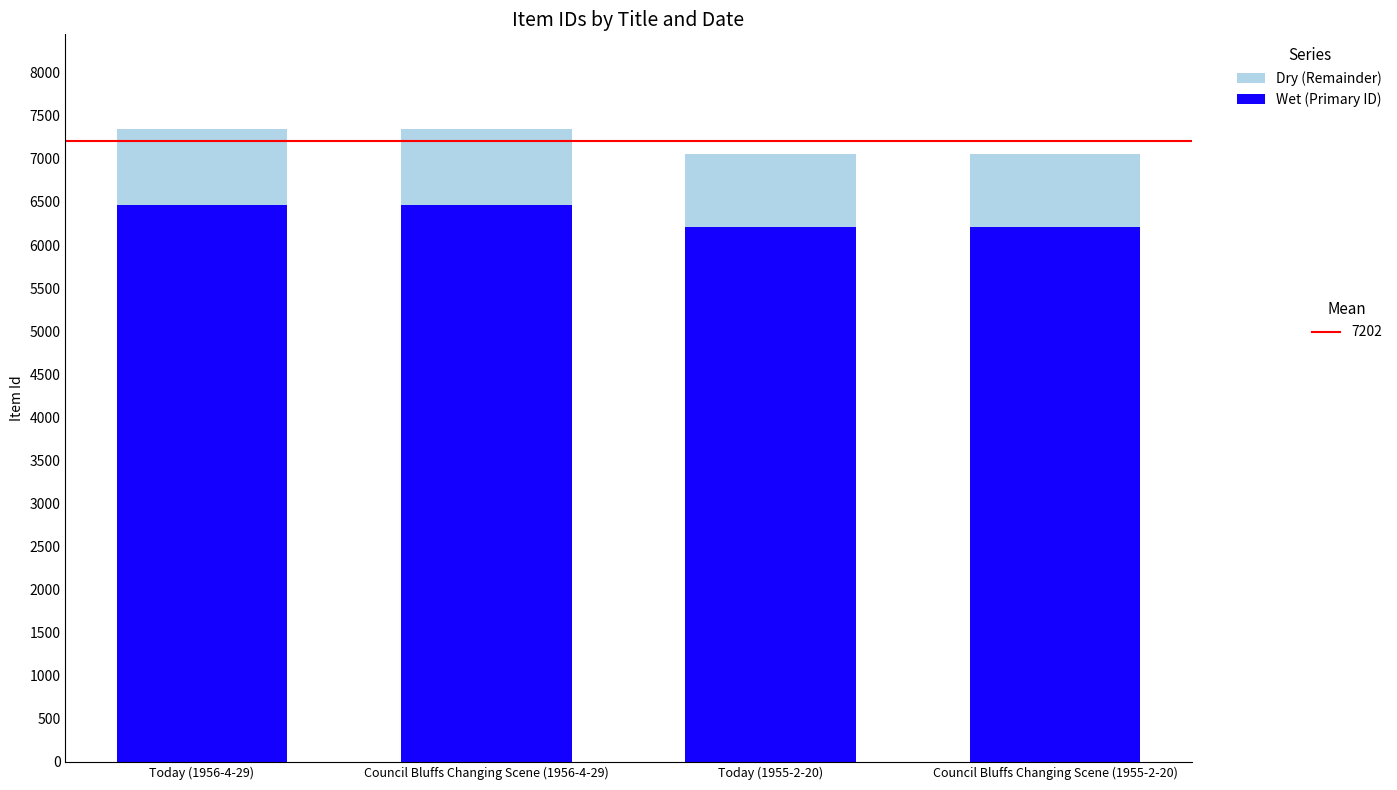

What is the total value across all series at Today (1955-2-20)?

7062